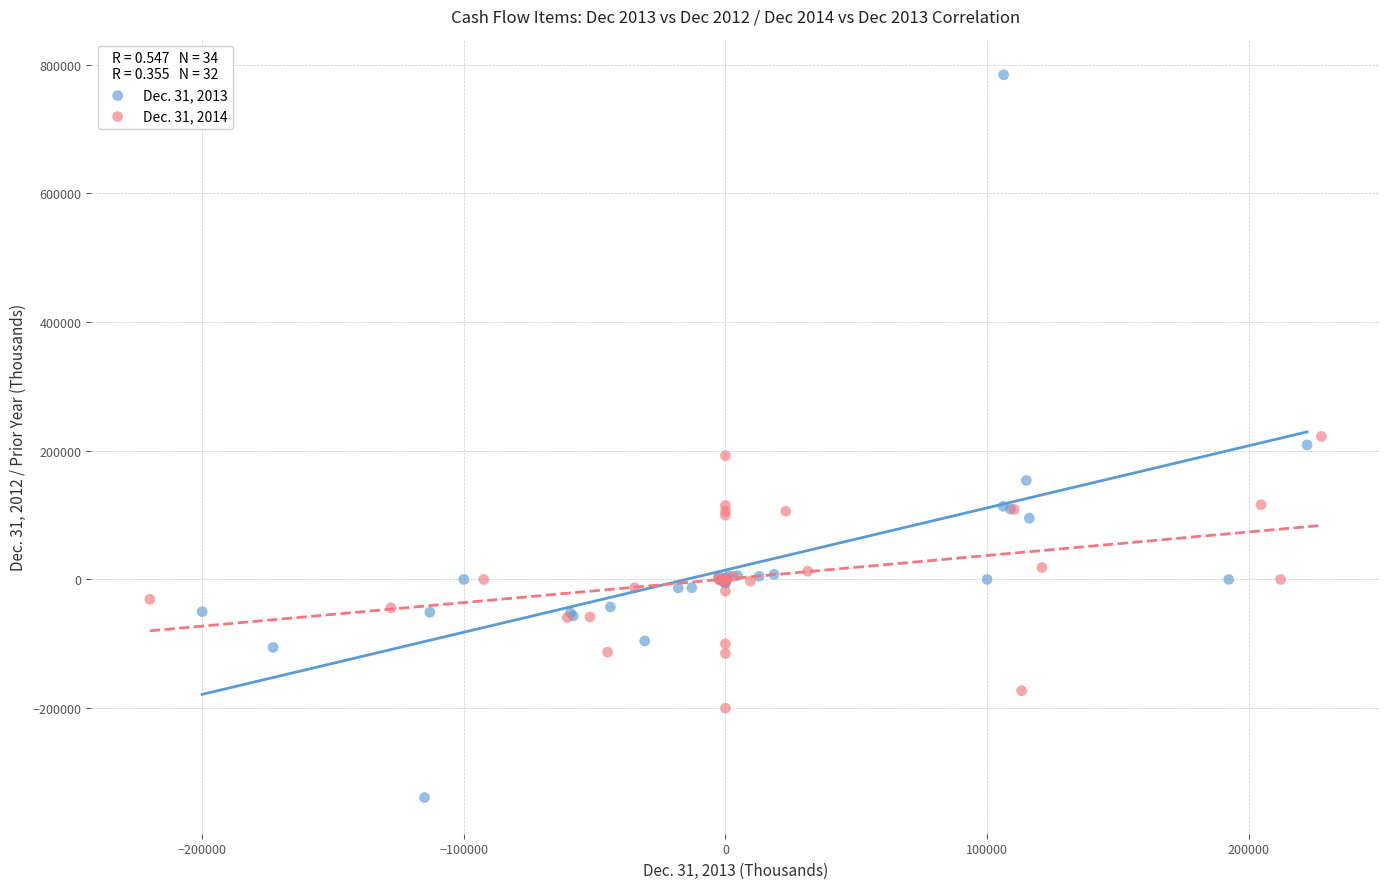

Which series contains the lowest Y value?

Dec. 31, 2013